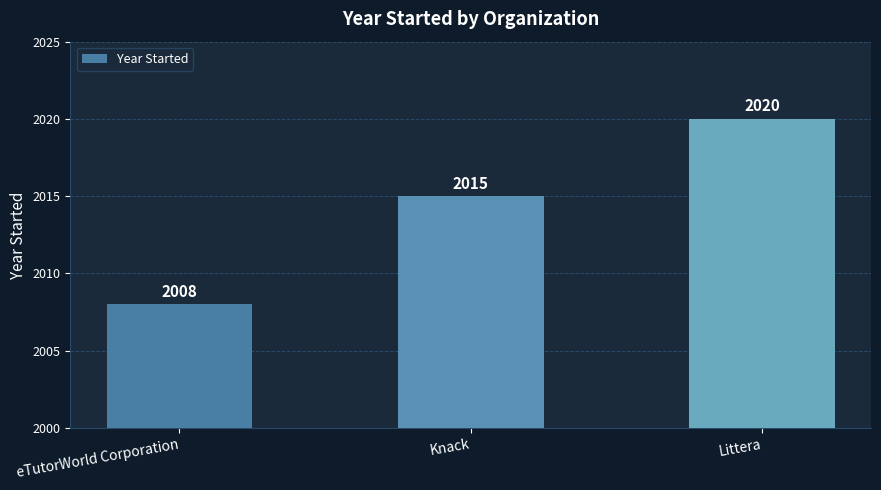

What is the value of the 1st bar from the left?

2008